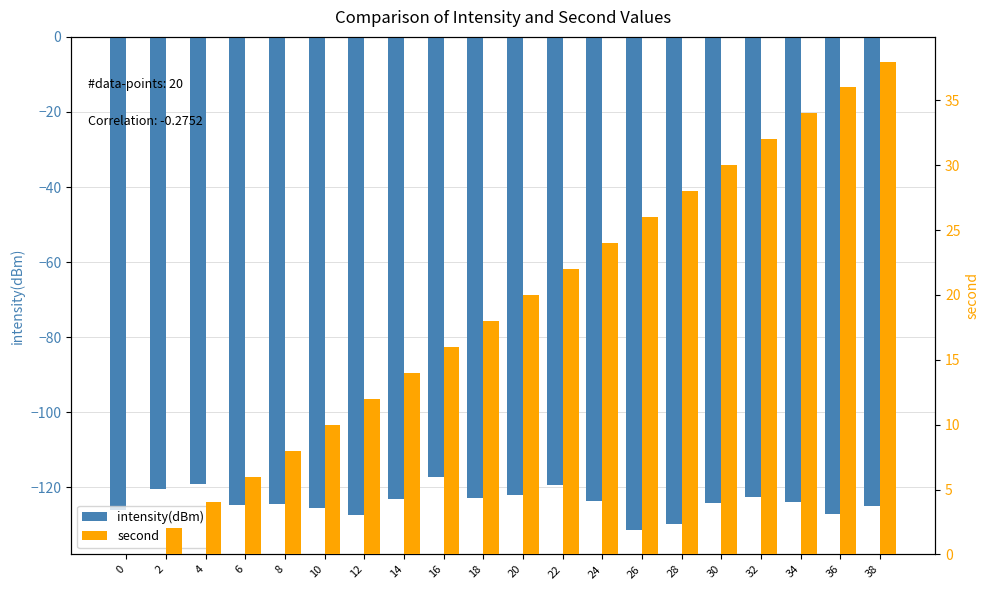

Reading left to right, extract all data points from this chart.

intensity(dBm): -125.9	-120.4	-119.1	-124.6	-124.4	-125.4	-127.3	-123.1	-117.2	-122.9	-122.1	-119.5	-123.7	-131.3	-129.8	-124.2	-122.5	-123.8	-127.1	-124.9
second: 0.0	2.0	4.0	6.0	8.0	10.0	12.0	14.0	16.0	18.0	20.0	22.0	24.0	26.0	28.0	30.0	32.0	34.0	36.0	38.0